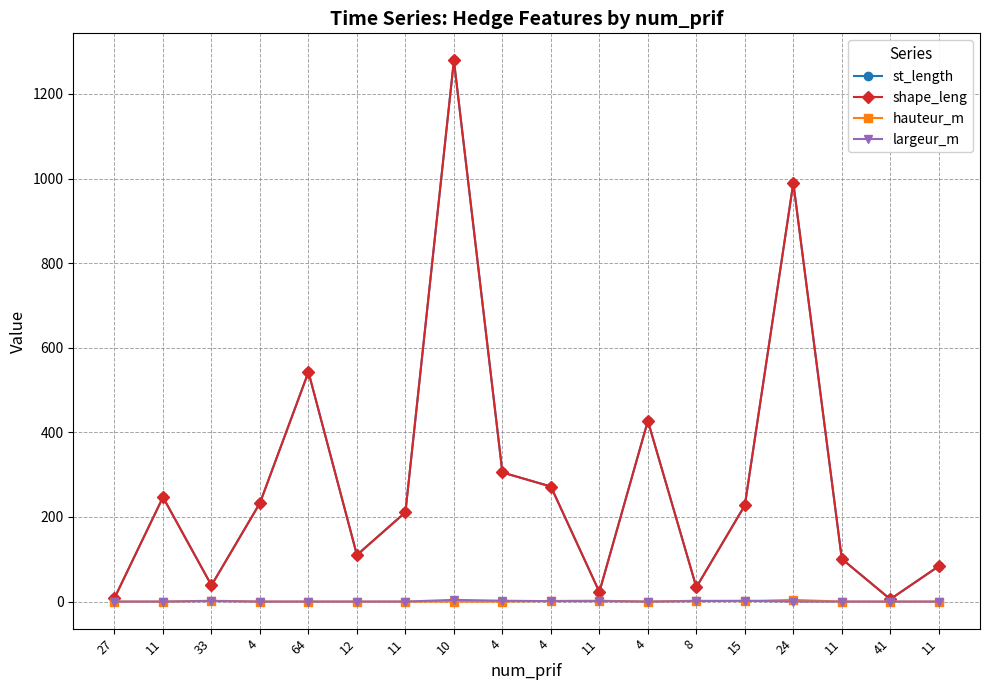

Does the chart have visible grid lines?

Yes